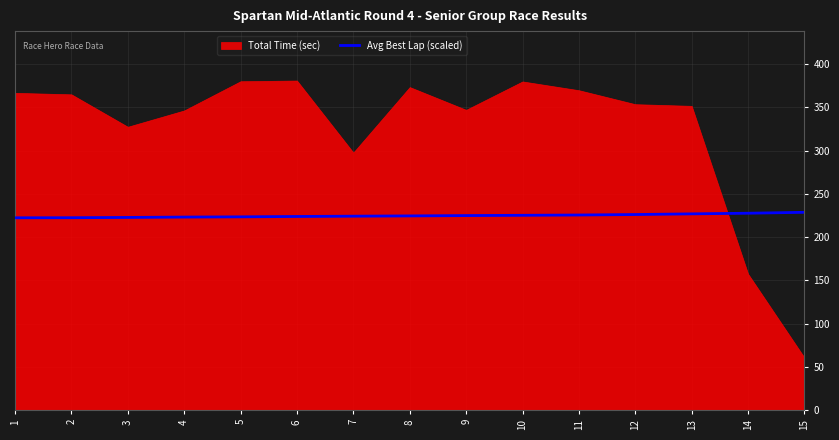

Where is the data nearest to the value 225?

9